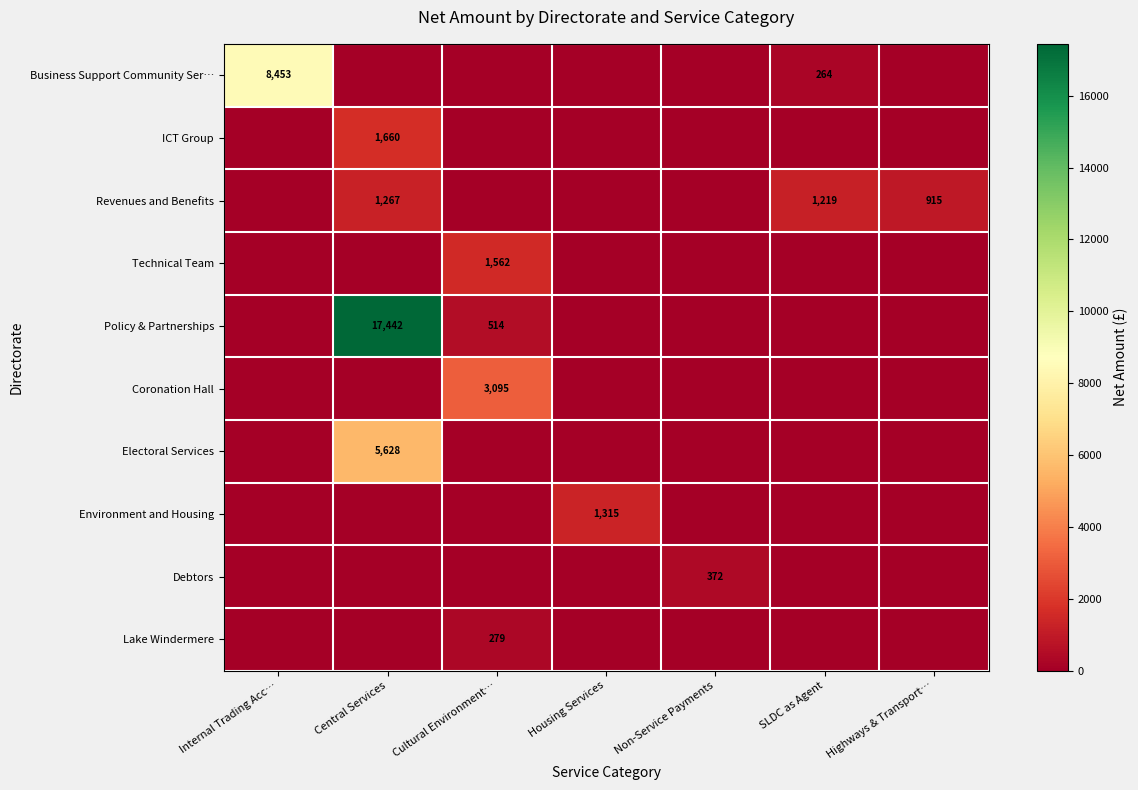

True or false: Business Support Community Ser… has a value of 264 at SLDC as Agent.

True